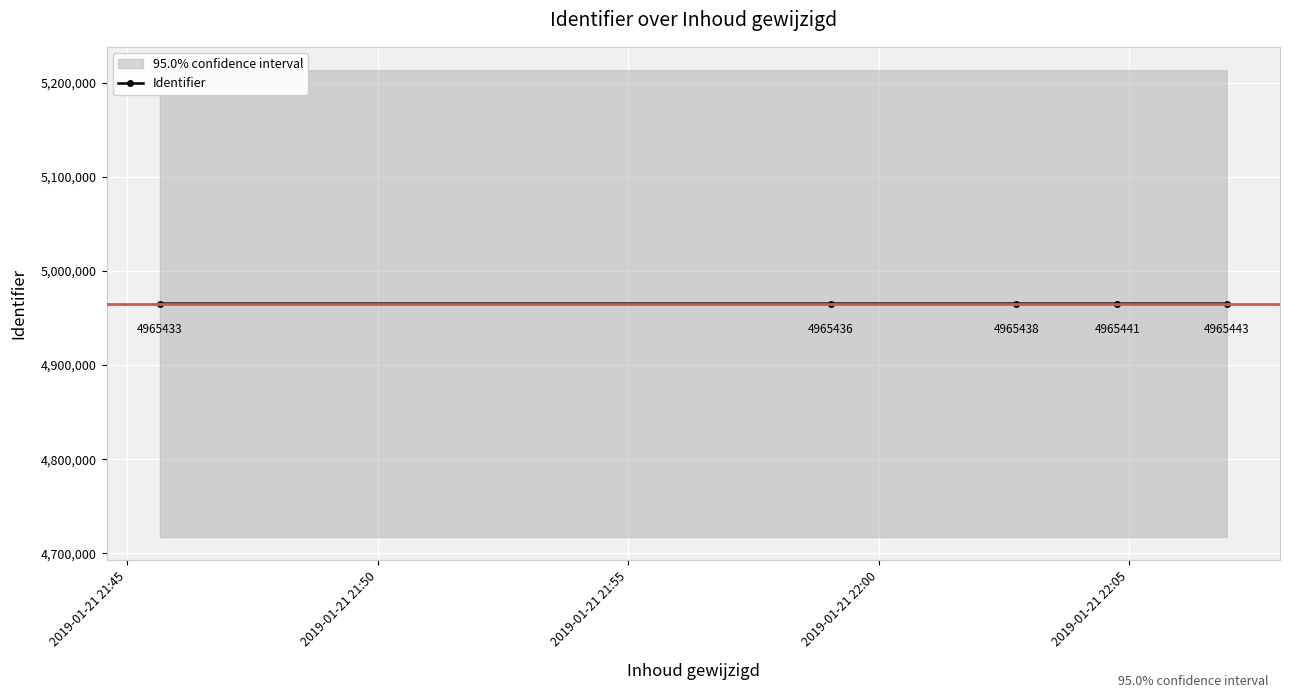

How many lines are shown in the chart?

1